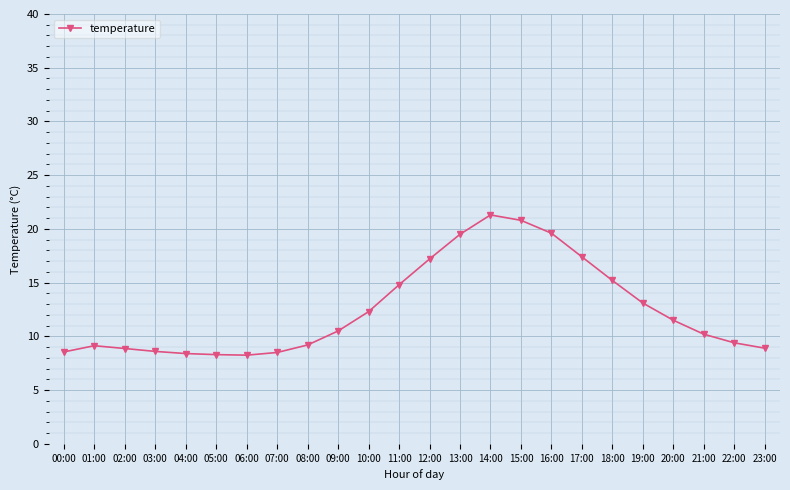

Is it true that the value at 13:00 is 19.5?

True